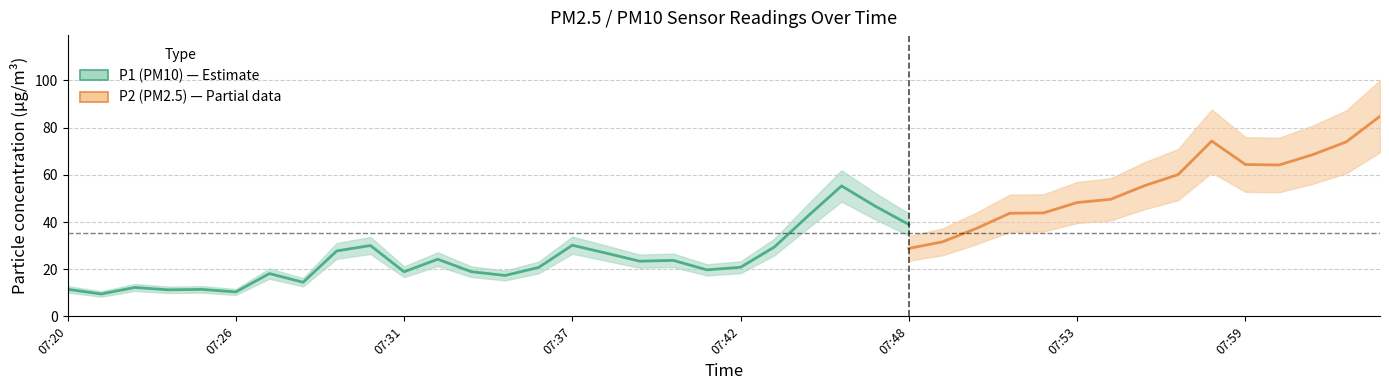

What value does the P2 series have at 08:00?

64.2